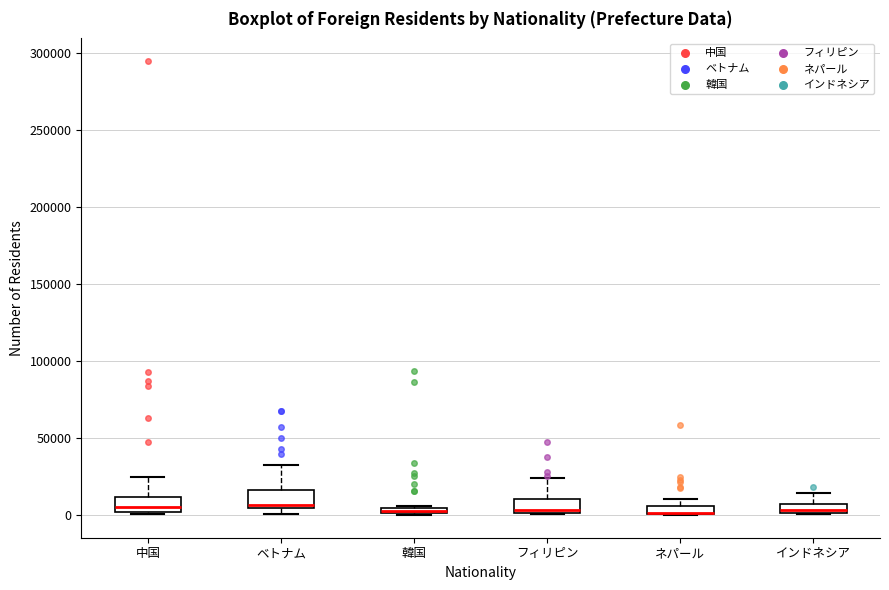

Where is the upper edge of the box for ネパール on the y-axis? The values are not printed on the chart, so give them approximately, as read against the axis.

5000